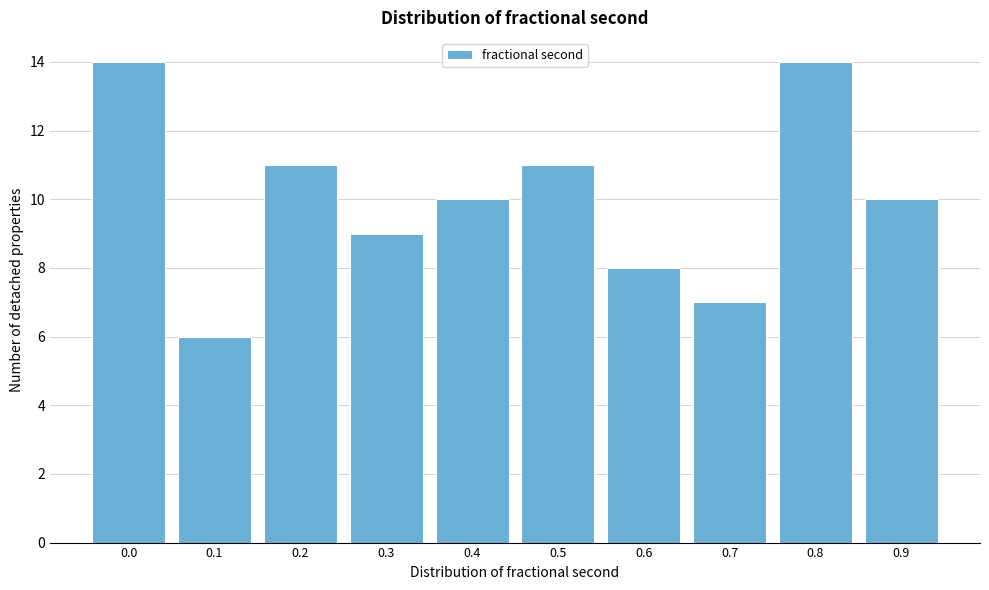

Reading left to right, transcribe all the data shown in this chart.

0.0=14	0.1=6	0.2=11	0.3=9	0.4=10	0.5=11	0.6=8	0.7=7	0.8=14	0.9=10